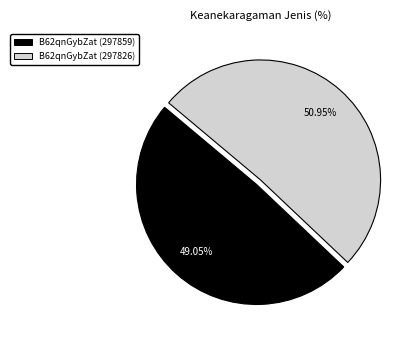

Between B62qnGybZat (297859) and B62qnGybZat (297826), which is larger?

B62qnGybZat (297826)